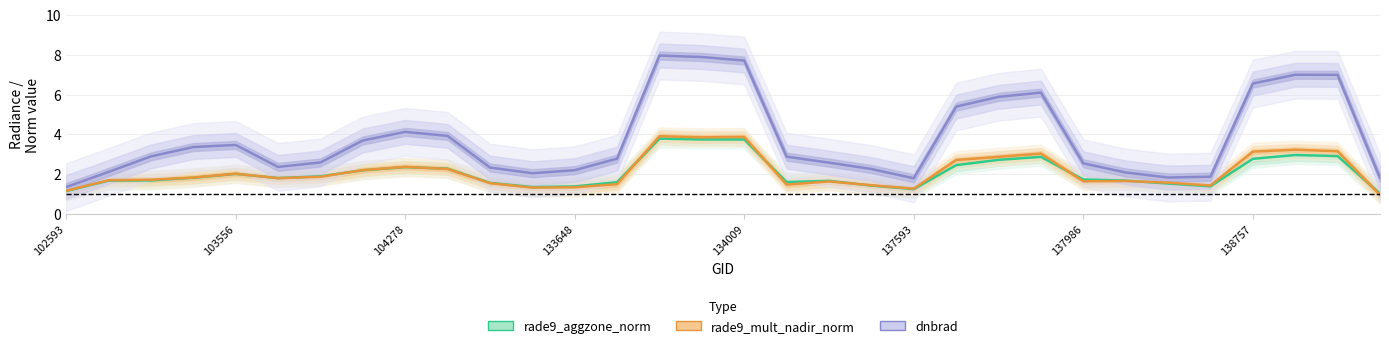

What is the sum of all dnbrad values?

120.3